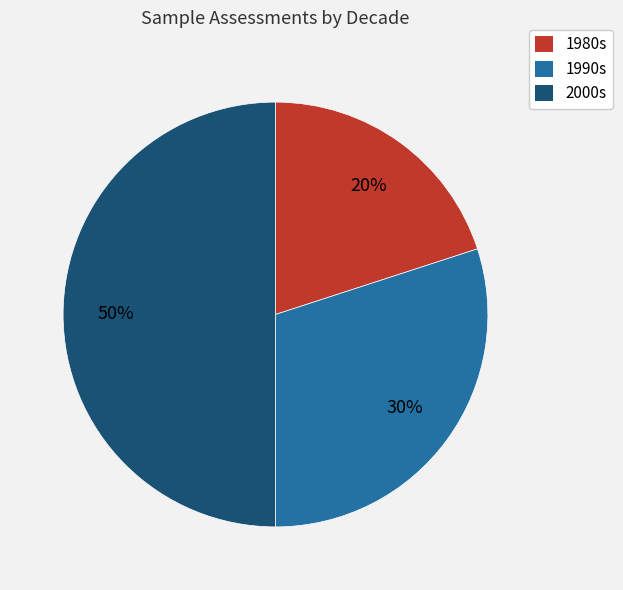

To the nearest percent, what is the average slice percentage?

33%